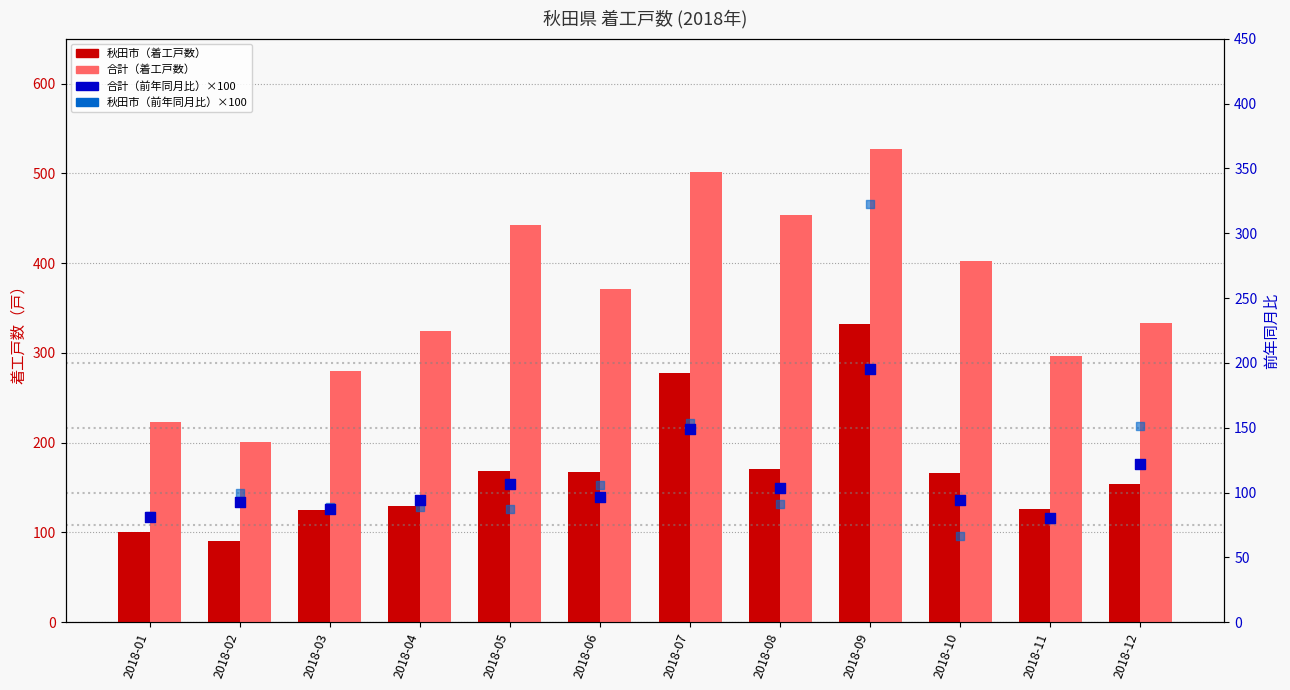

At which category is the sum across all series the highest?

2018-09